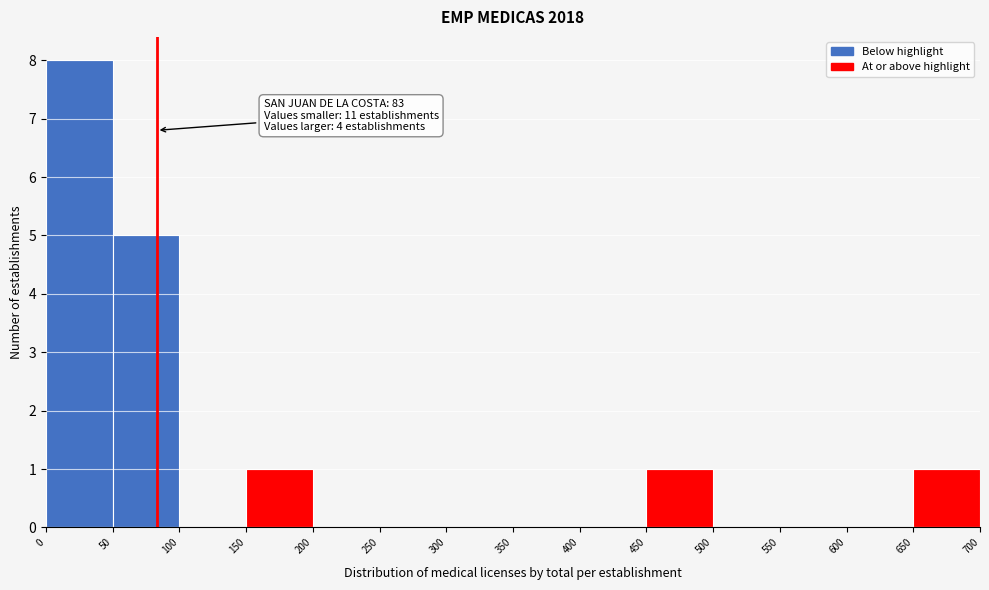

Which range on the x-axis has the tallest bar?

0 to 50